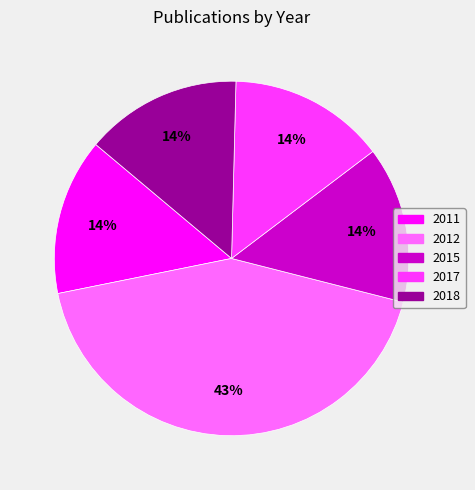

Is 2011 the majority of the pie?

No